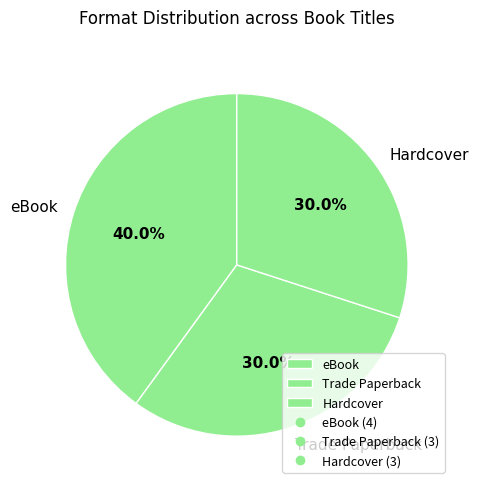

What is the total percentage of eBook and Trade Paperback?

70.0%